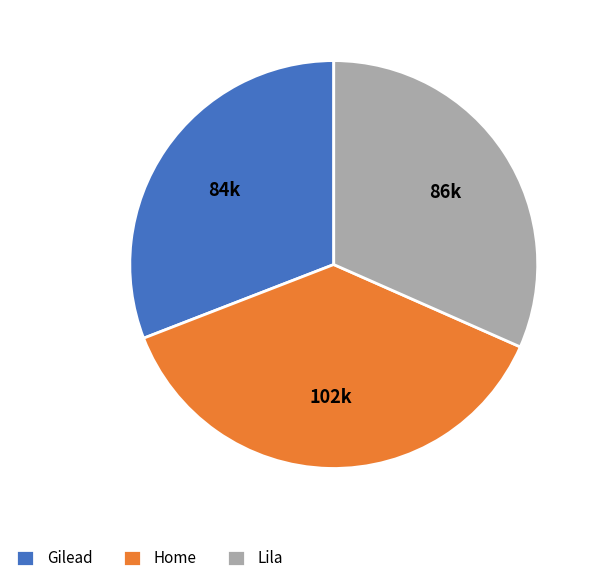

Between Gilead and Home, which is larger?

Home